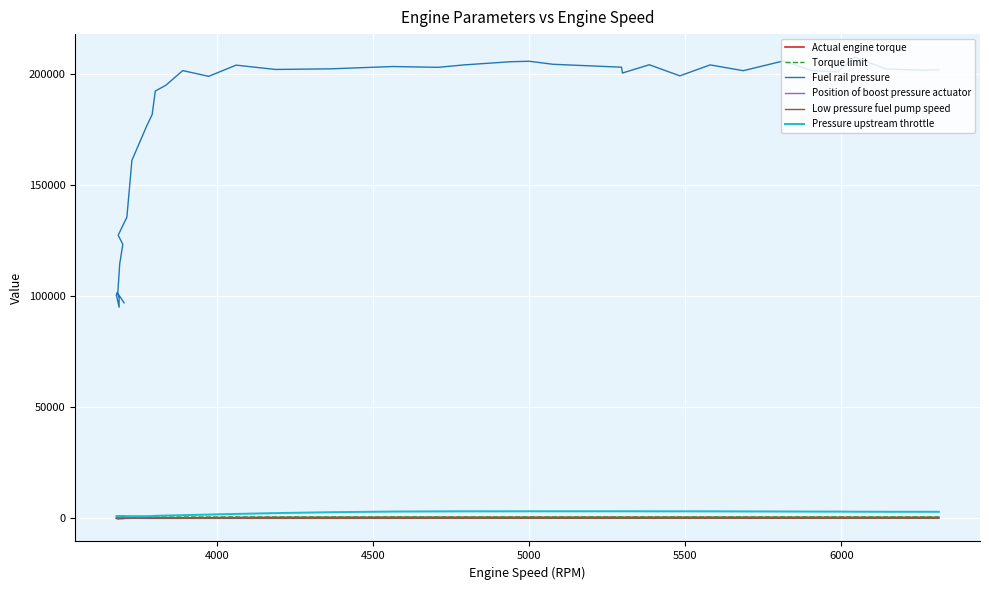

What is the sum of all Actual engine torque values?

12622.4